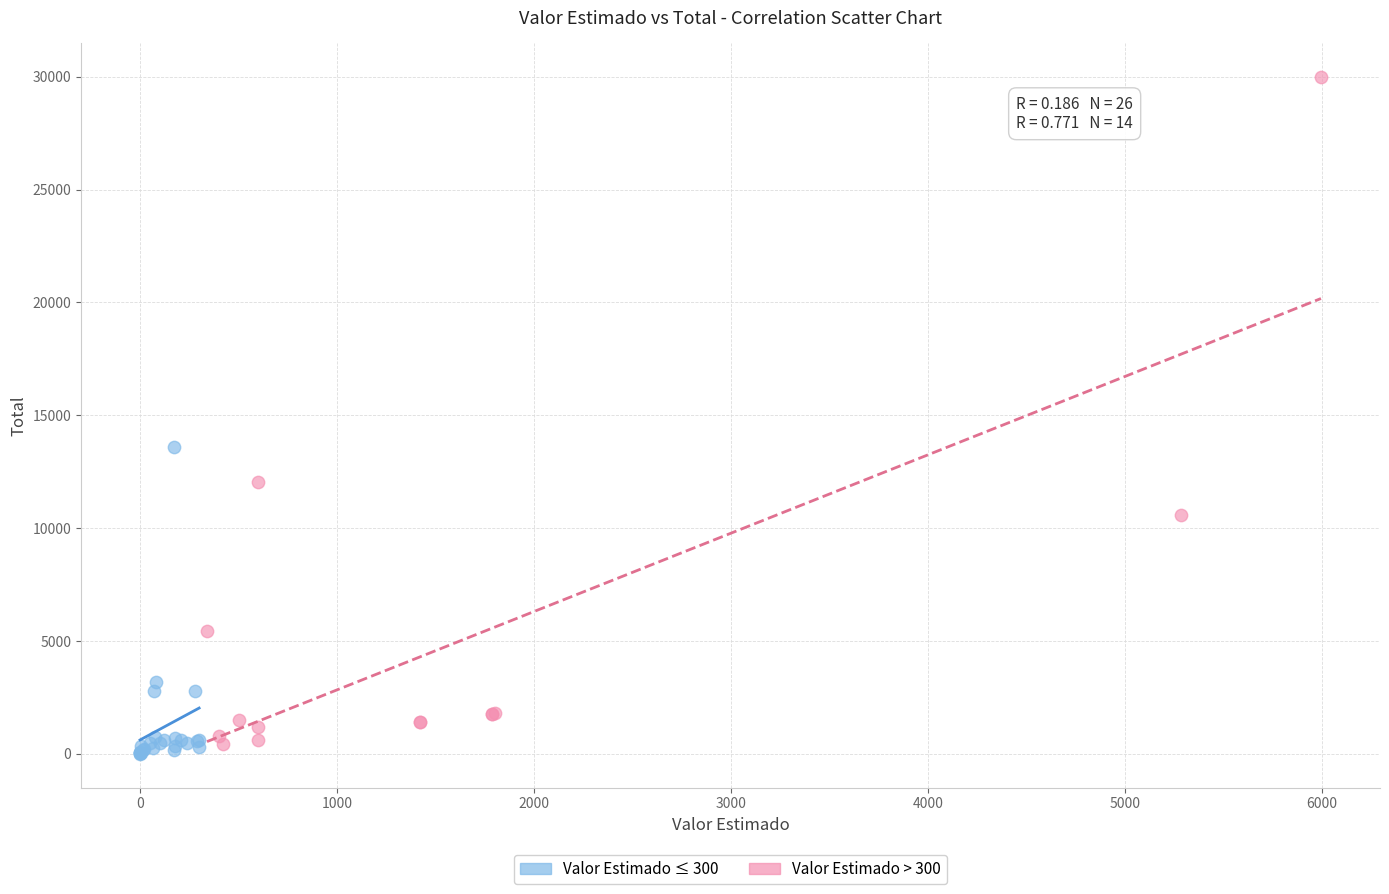

Which series reaches the maximum Y coordinate?

Valor Estimado > 300